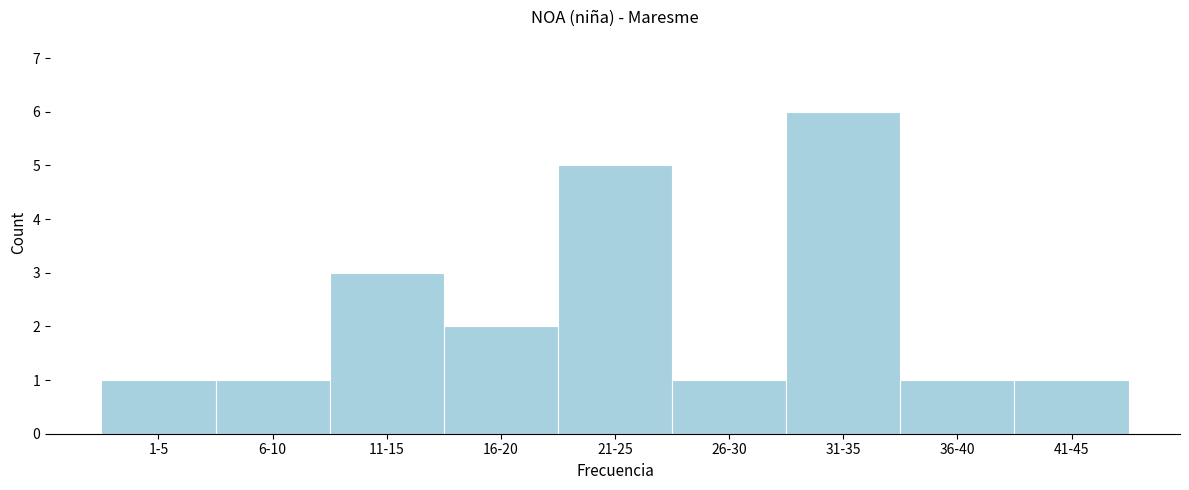

Reading left to right, what are all the values shown in this chart?

1	1	3	2	5	1	6	1	1